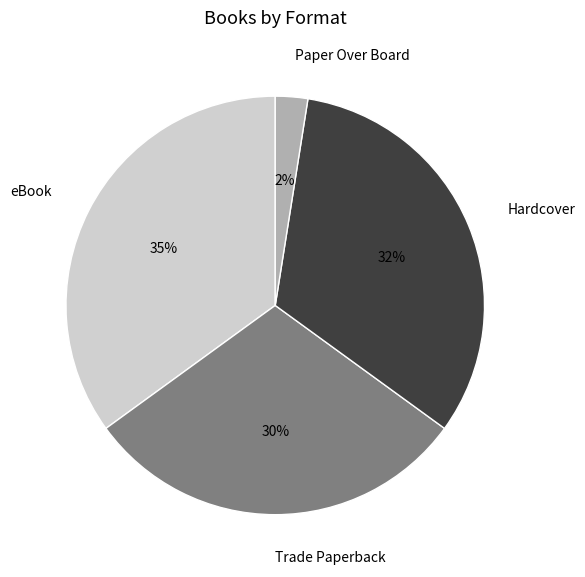

How many segments does this pie chart have?

4